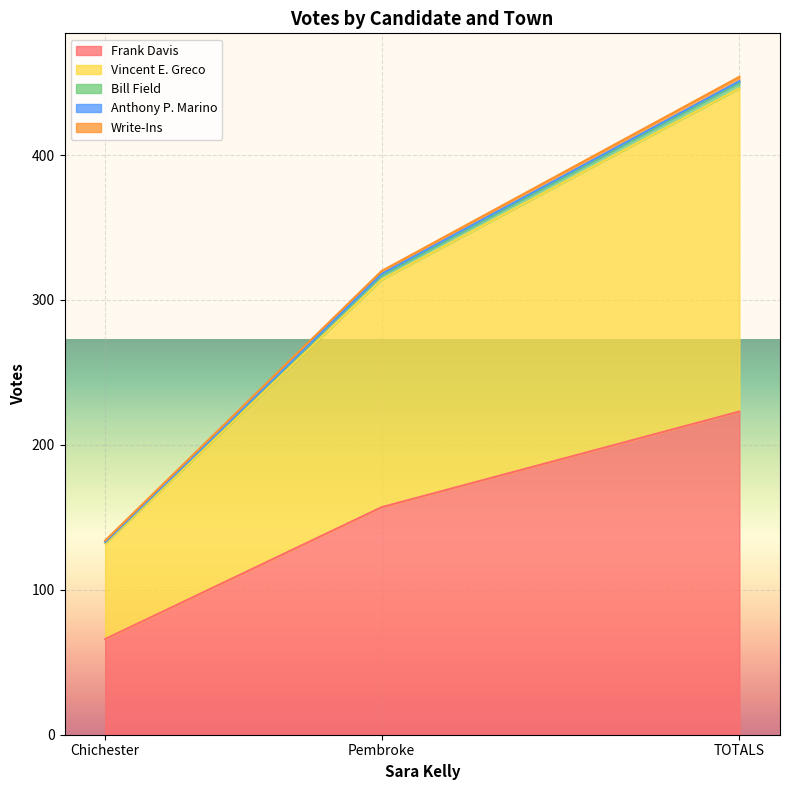

At which category is the sum across all series the highest?

TOTALS